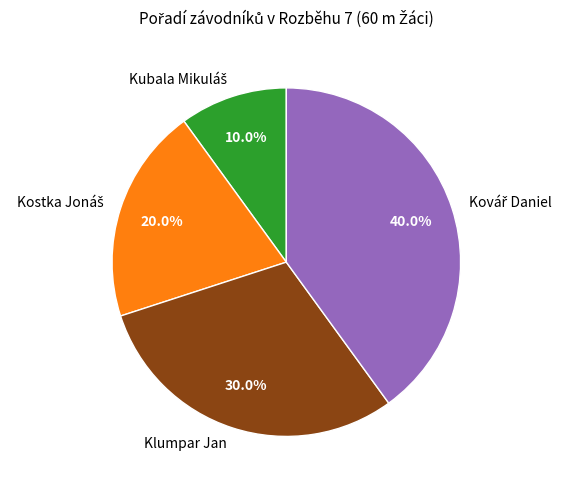

Is there a majority slice in this chart?

No